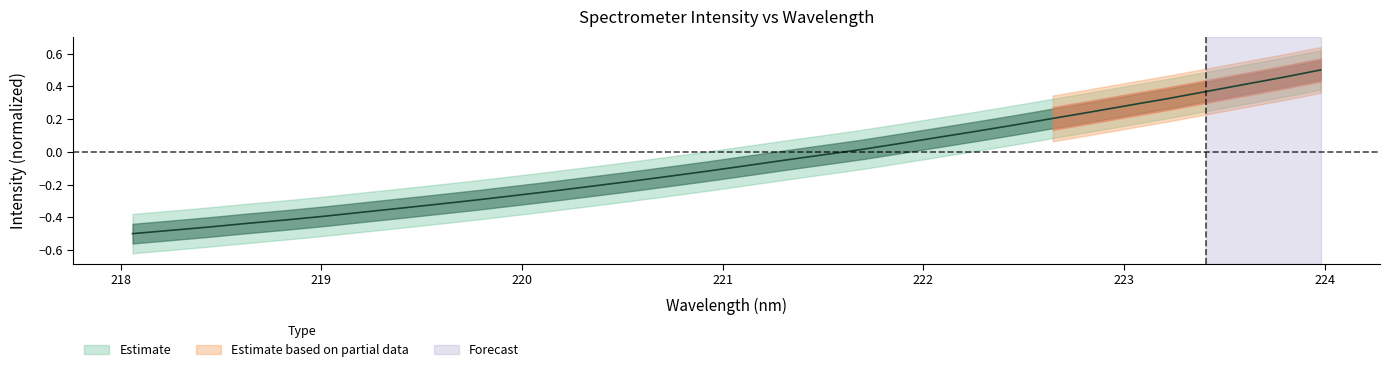

At which category does the chart reach its peak across all series?

223.9802